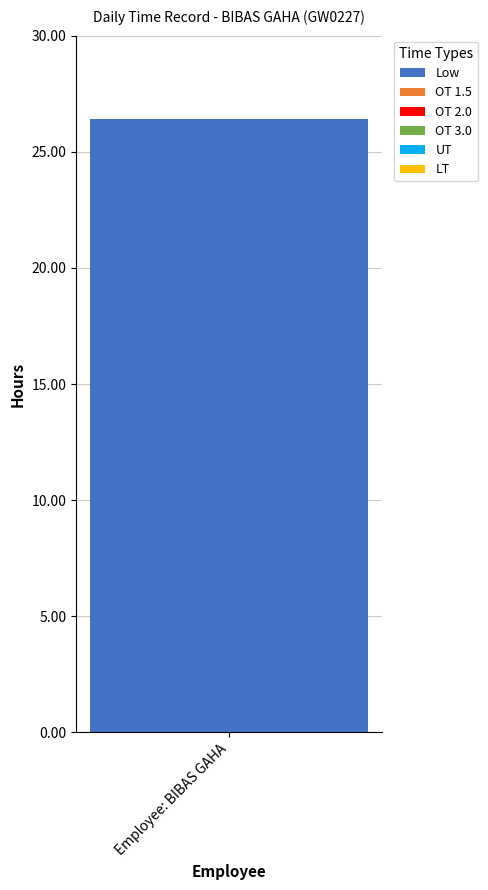

Count the number of data series in this chart.

6